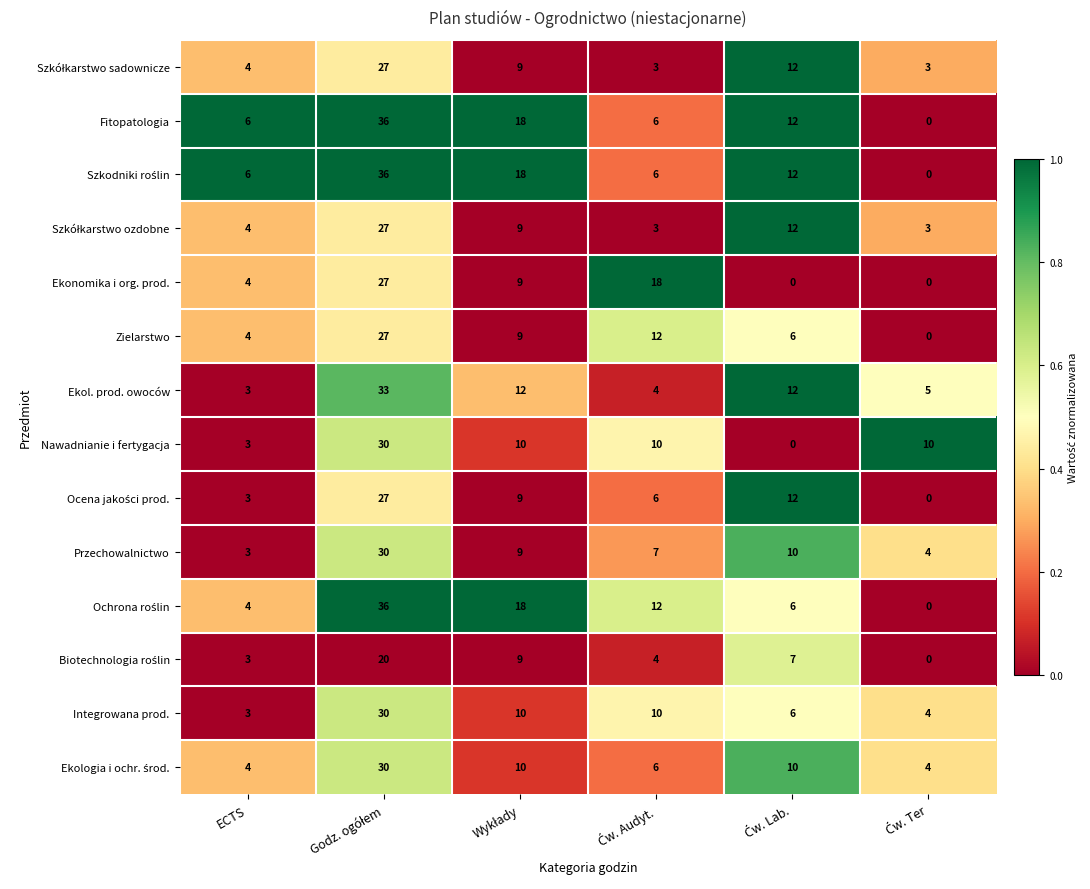

The Fitopatologia series shows 2 at ECTS. True or false?

False